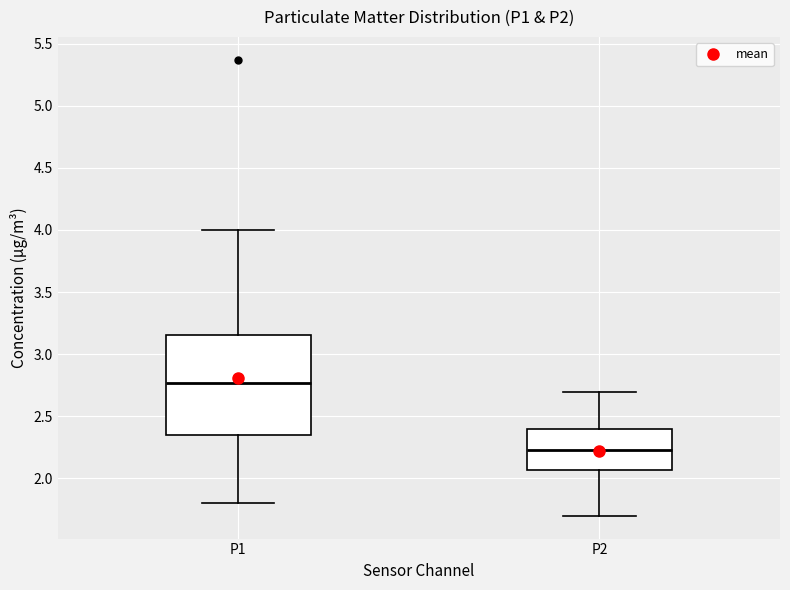

Where does the lower whisker of the box for P1 end on the y-axis? The values are not printed on the chart, so give them approximately, as read against the axis.

1.80